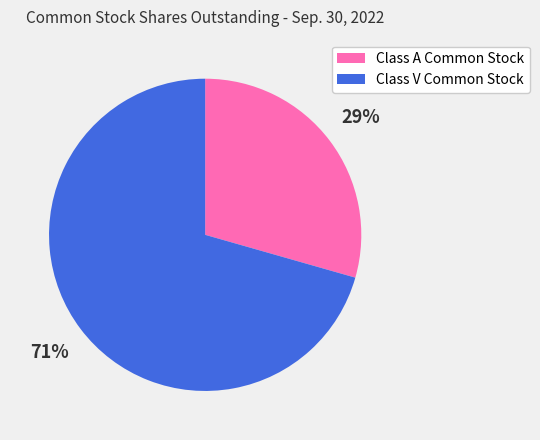

Count the number of slices in the pie.

2